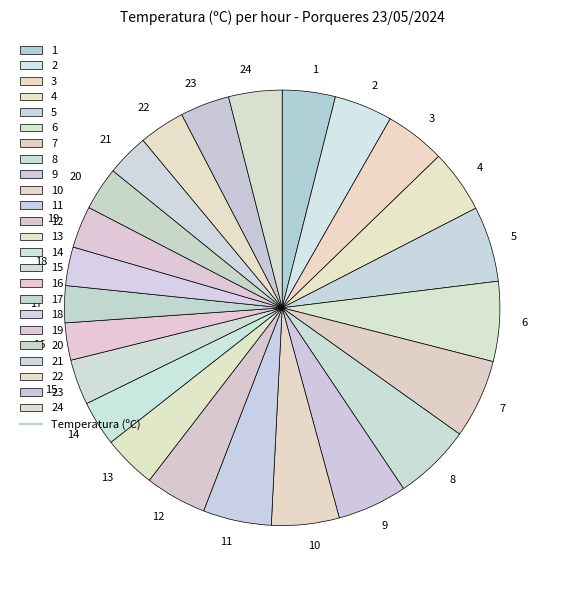

How many segments does this pie chart have?

24